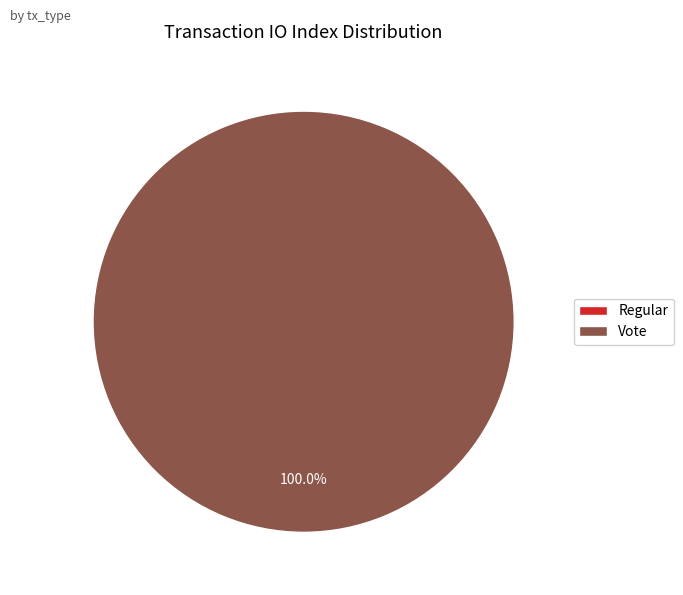

To the nearest percent, what is the average slice percentage?

50%